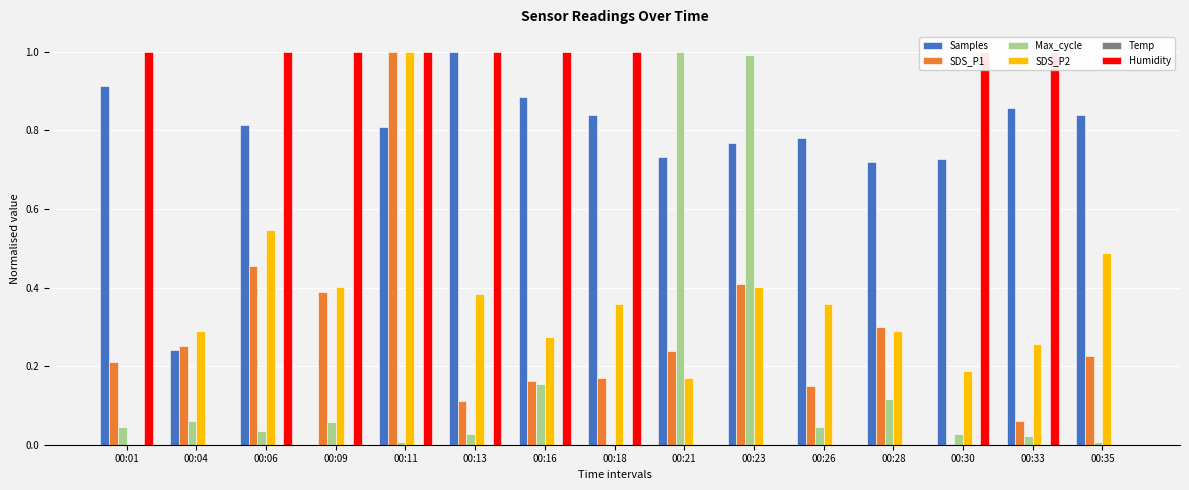

What are all the series names shown in the legend?

Samples, SDS_P1, Max_cycle, SDS_P2, Temp, Humidity